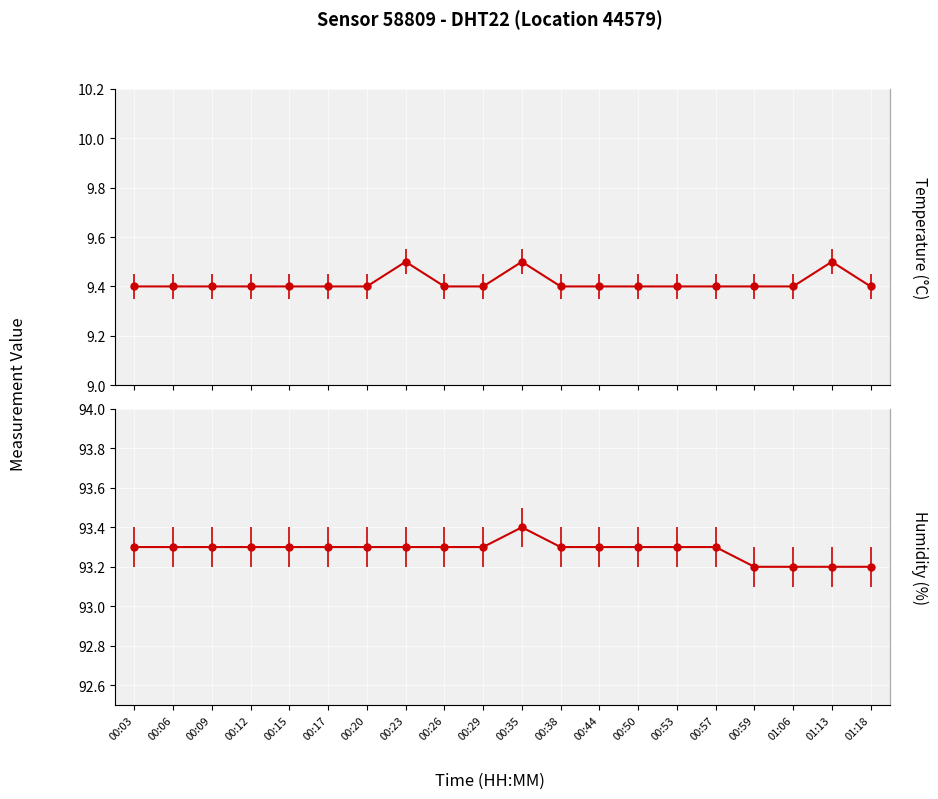

Rank the categories by humidity value from lowest to highest.

00:59, 01:06, 01:13, 01:18, 00:03, 00:06, 00:09, 00:12, 00:15, 00:17, 00:20, 00:23, 00:26, 00:29, 00:38, 00:44, 00:50, 00:53, 00:57, 00:35